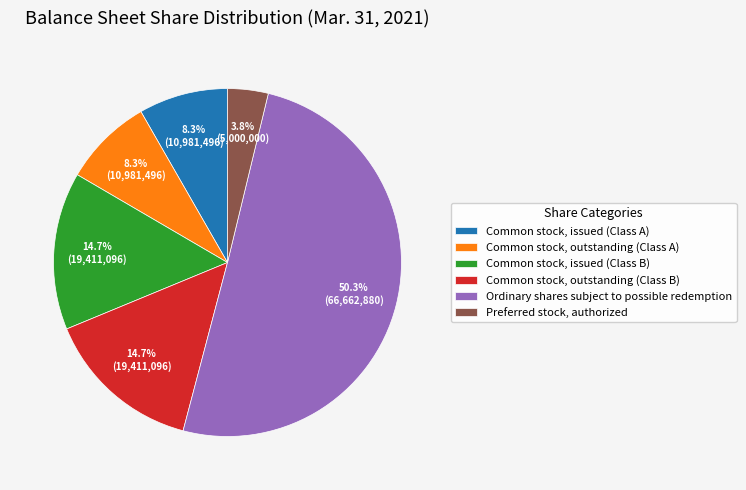

What is the majority slice?

Ordinary shares subject to possible redemption